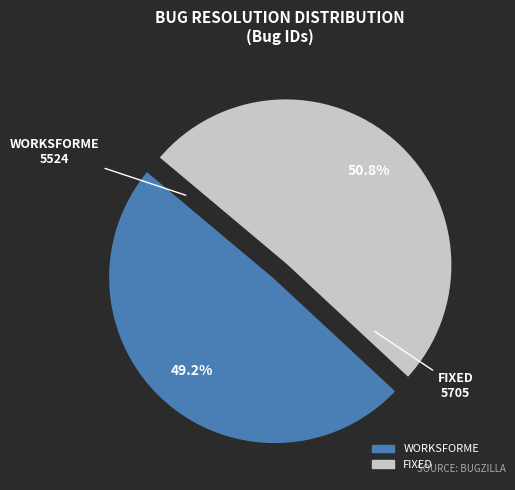

Do FIXED and WORKSFORME together represent more than half of the pie?

Yes